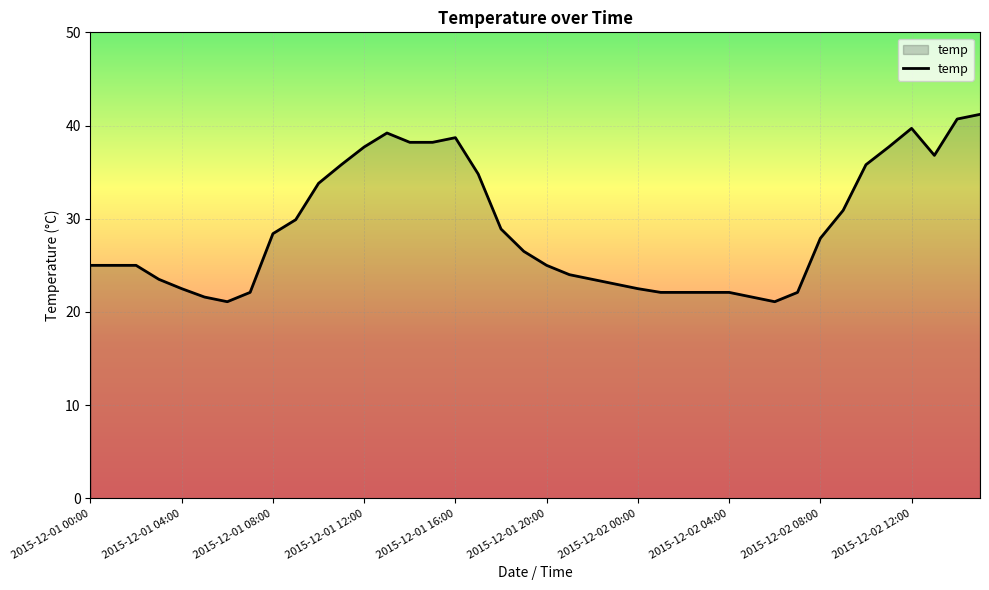

What is the difference between the maximum and minimum values?

20.1